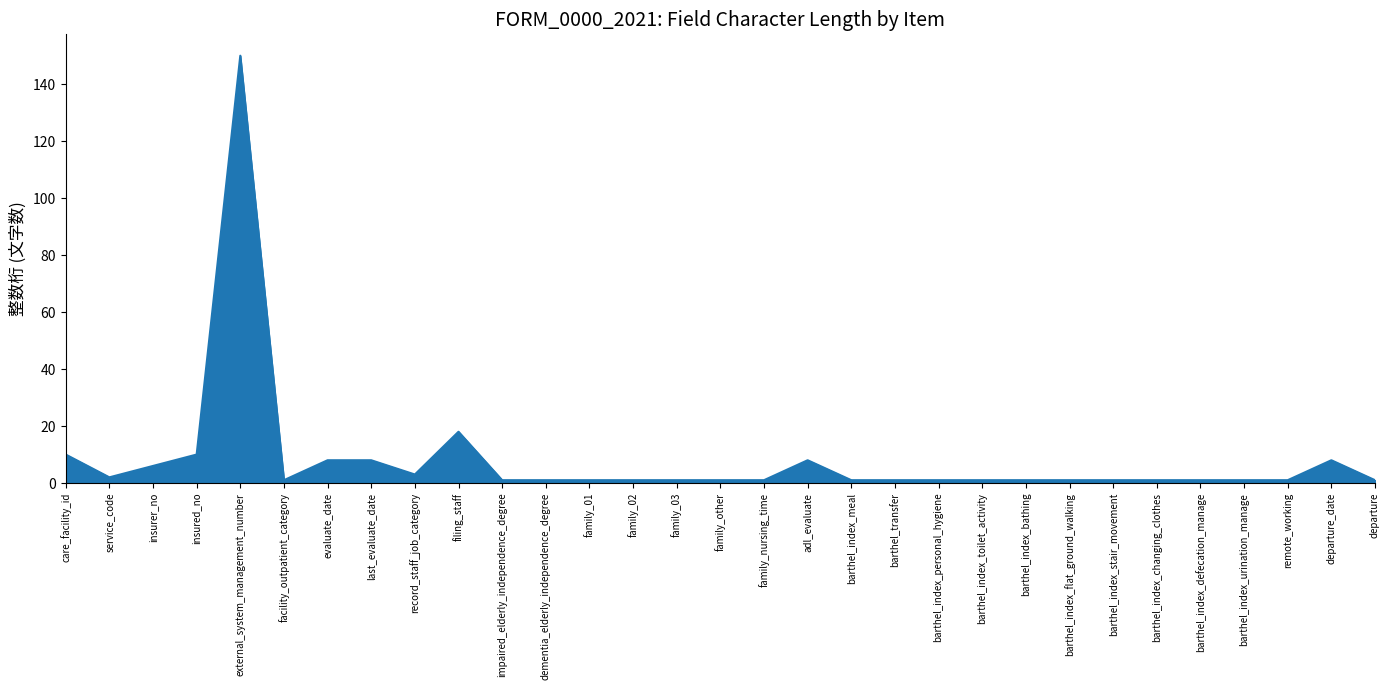

Which label corresponds to the largest value in the chart?

external_system_management_number